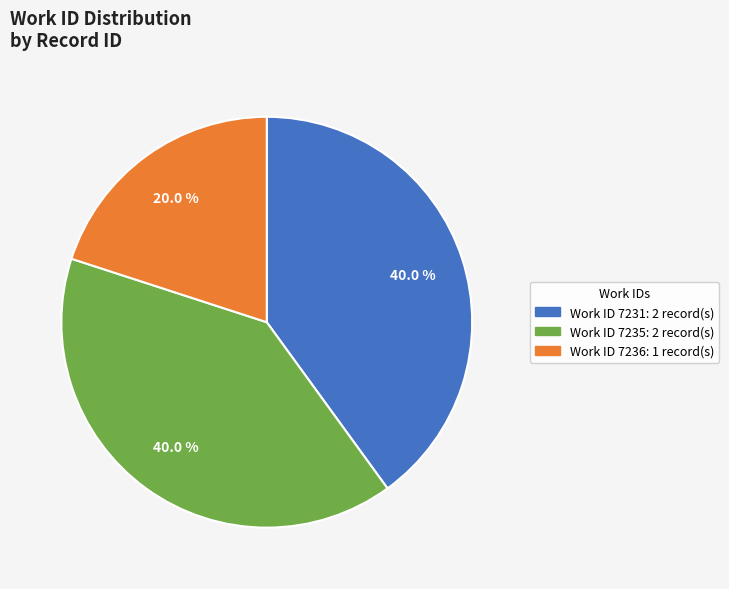

Is there a majority slice in this chart?

No